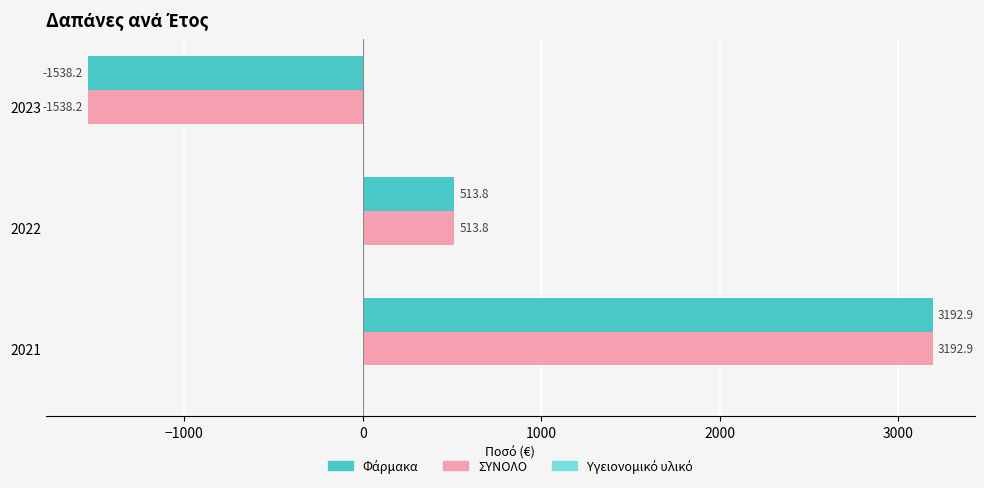

What is the sum of the ΣΥΝΟΛΟ values at 2022 and 2021?

3706.7